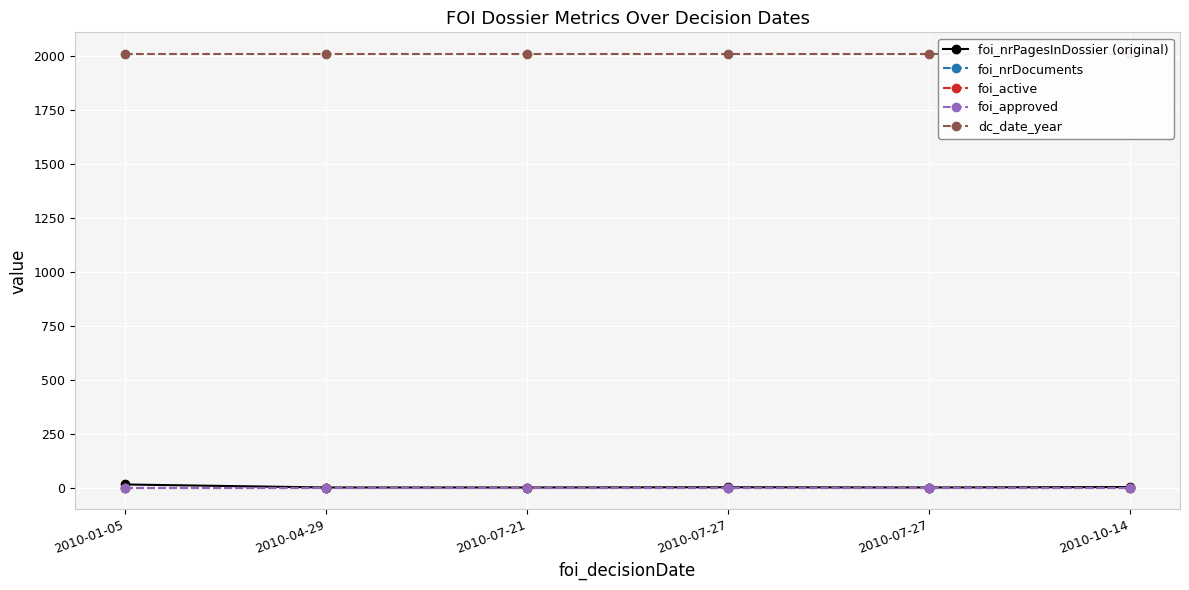

At which category is the sum across all series the highest?

2010-01-05